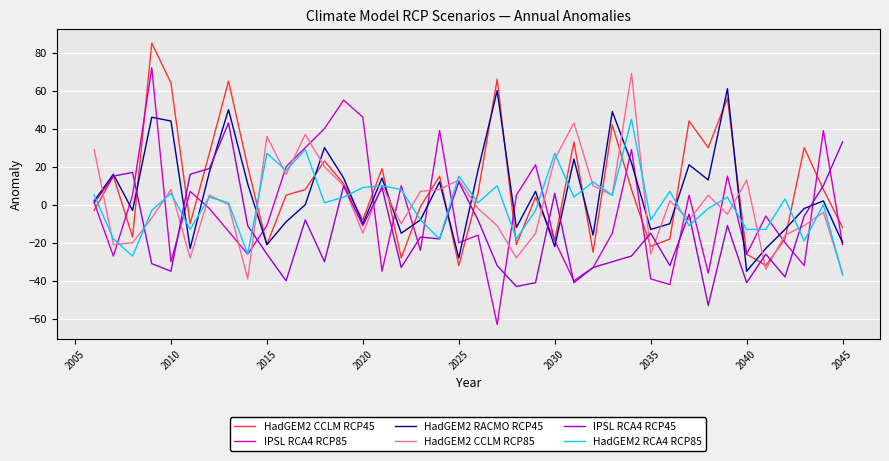

How many series are shown in this chart?

6